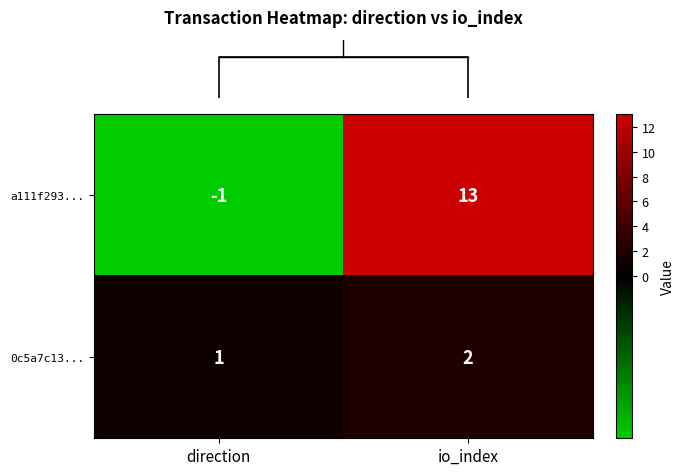

Rank the series by their maximum value, from highest to lowest.

a111f293..., 0c5a7c13...